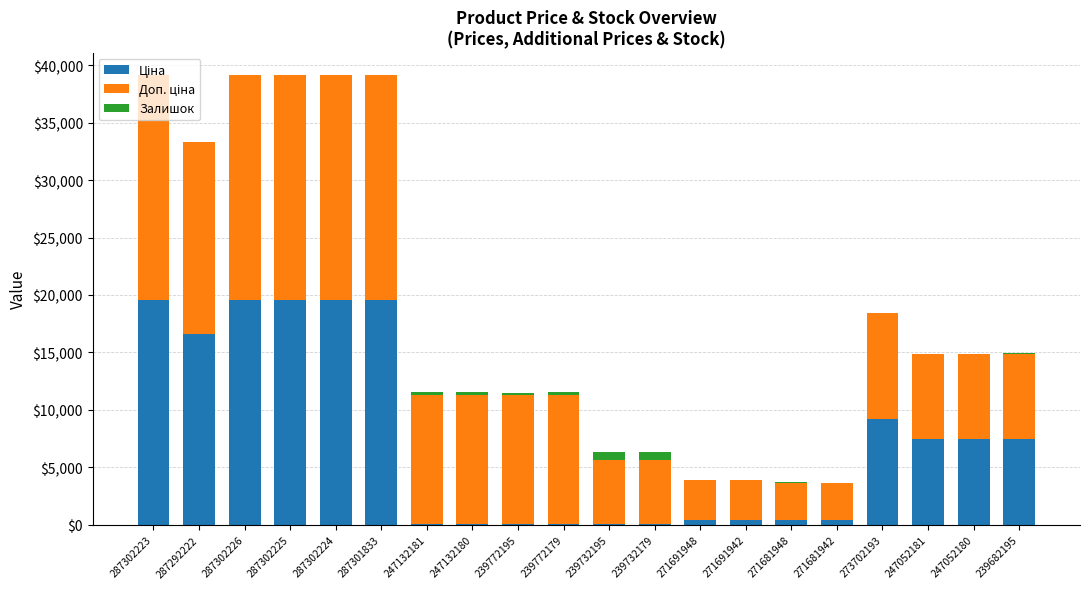

The value of Ціна at 247132180 is 111.8. True or false?

True